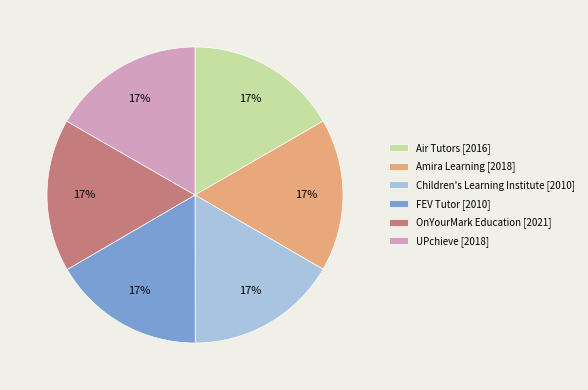

To the nearest percent, what percentage of the pie is Amira Learning?

17%